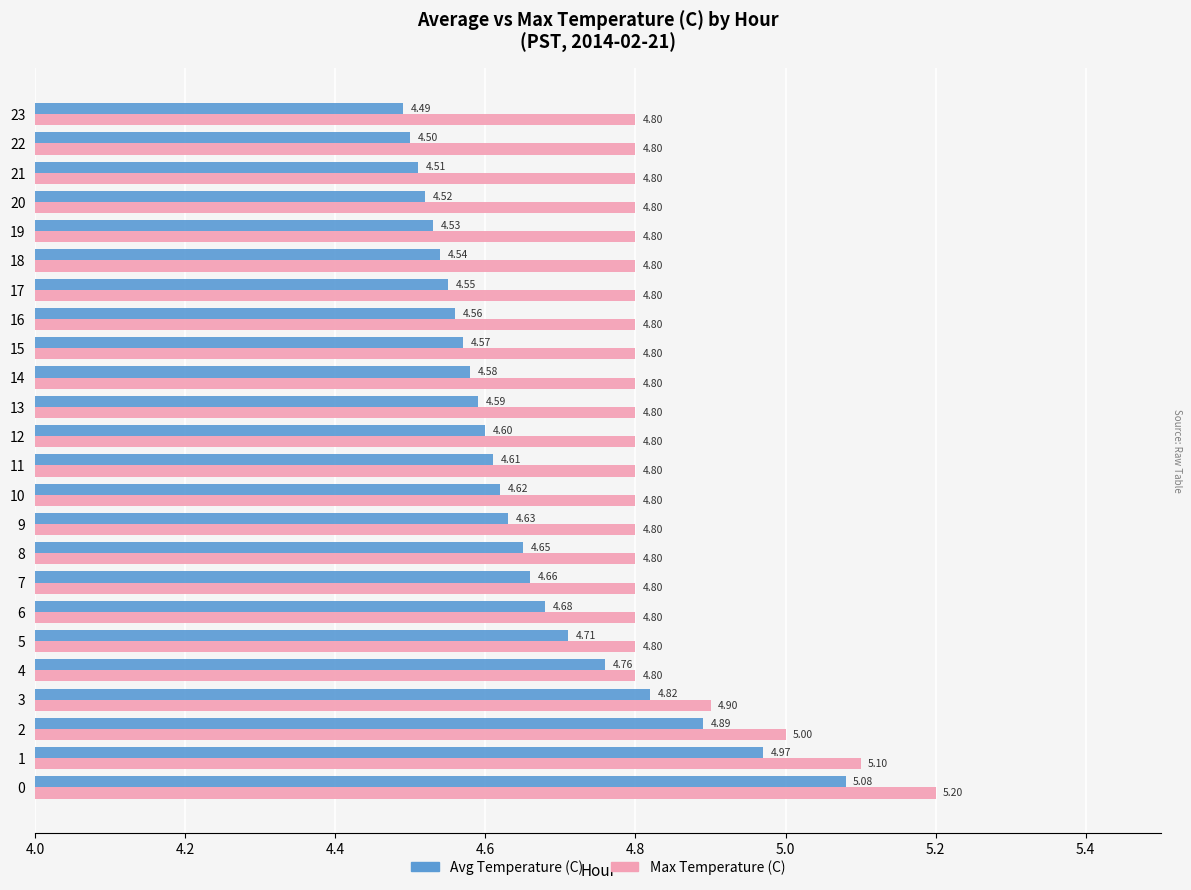

List the series in order of their peak value, lowest first.

Avg Temperature (C), Max Temperature (C)